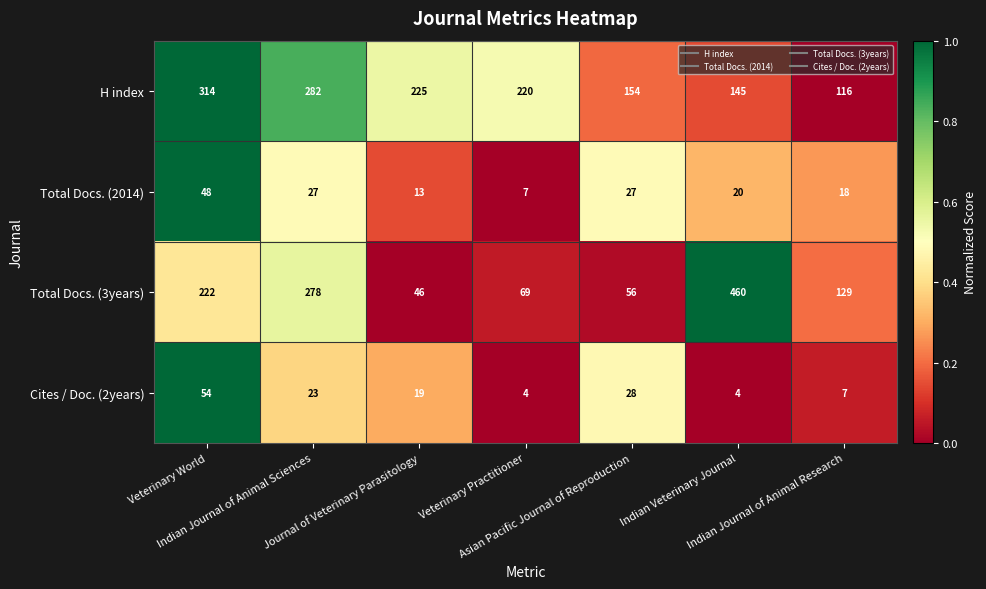

Which series has the largest total across all categories?

H index